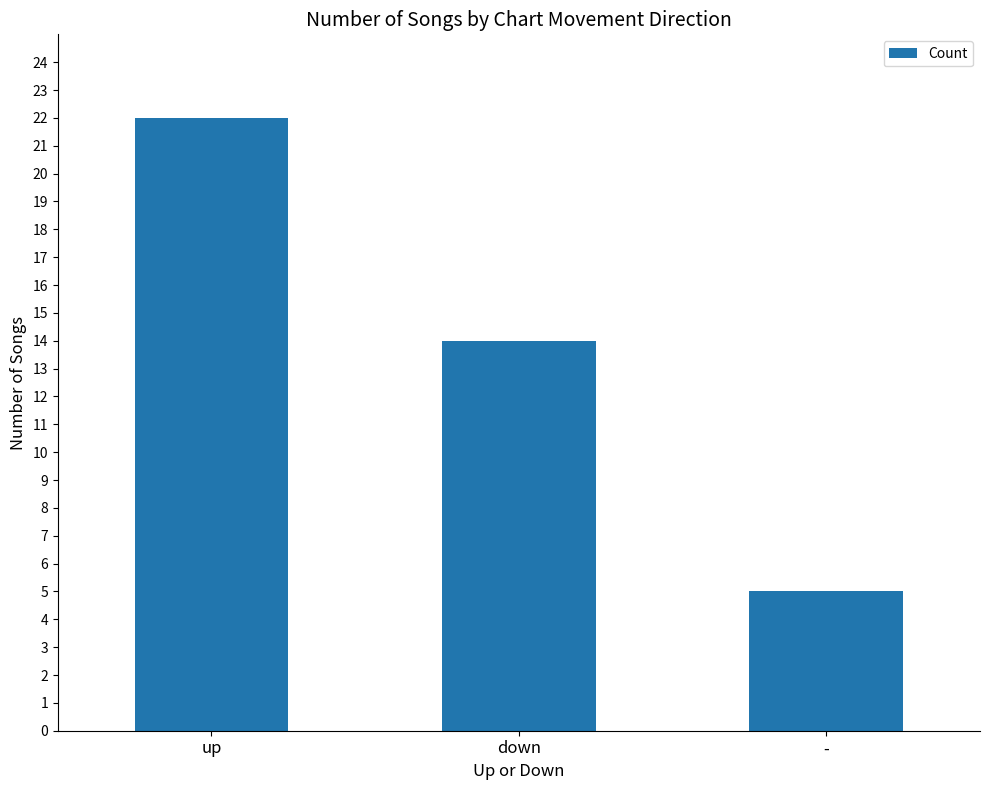

How many data points does each series have?

3